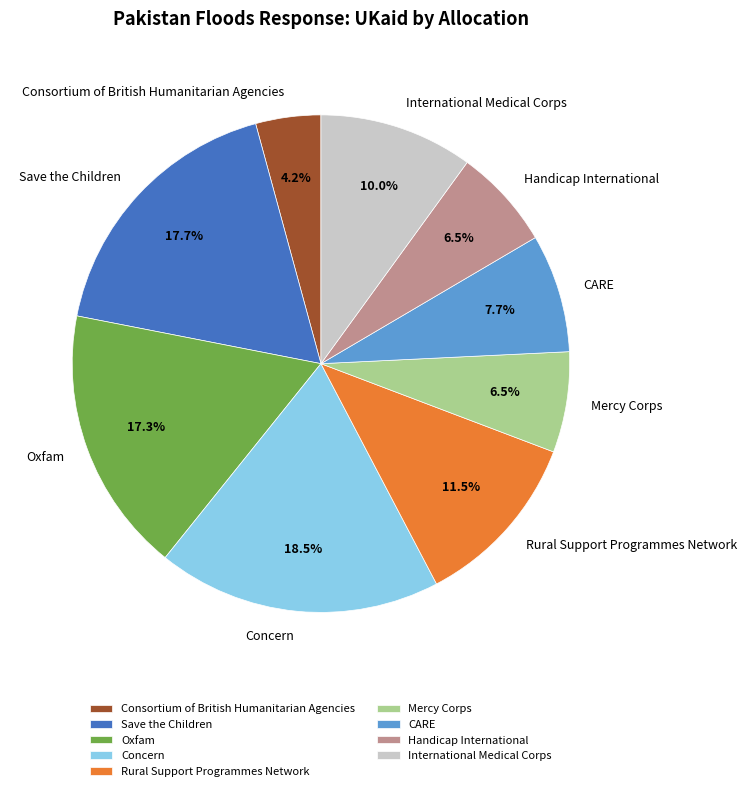

To the nearest percent, what is the average slice percentage?

11%